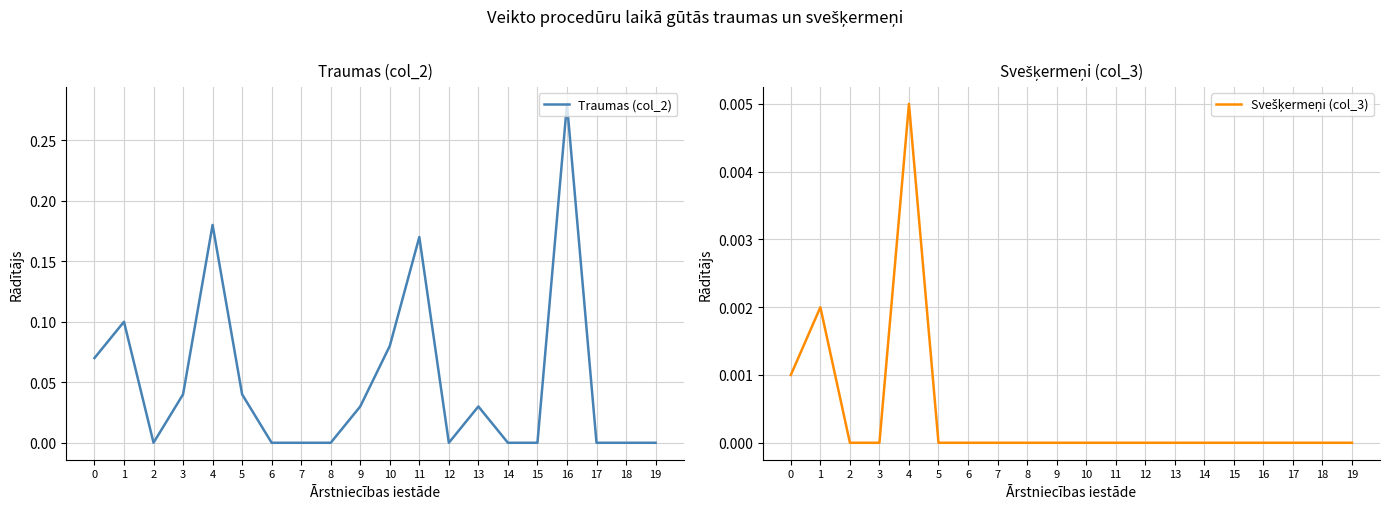

Which category has the highest value across all series?

16